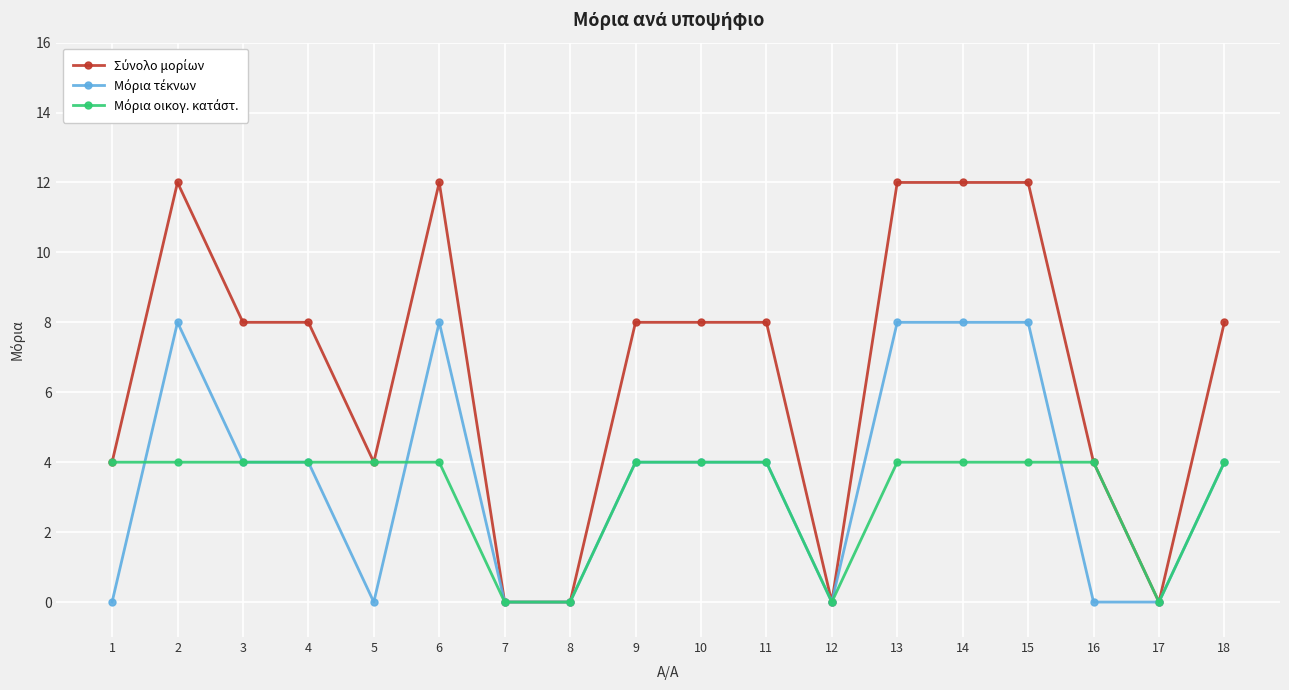

At how many categories does at least one series exceed 10?

5